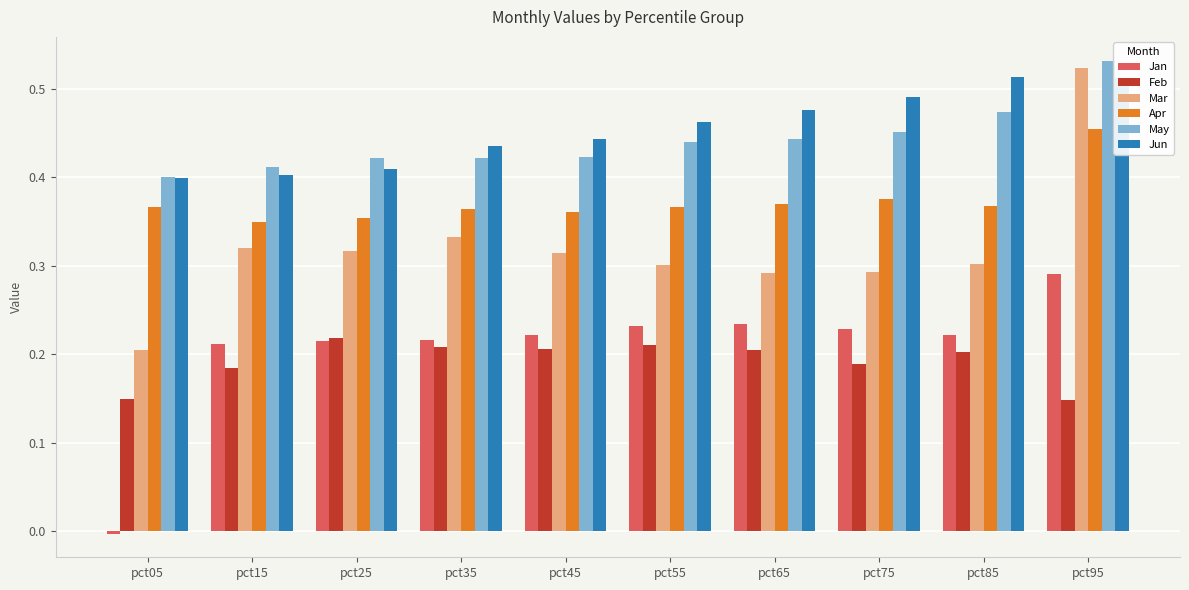

Rank the series at pct65 from highest to lowest value.

Jun, May, Apr, Mar, Jan, Feb